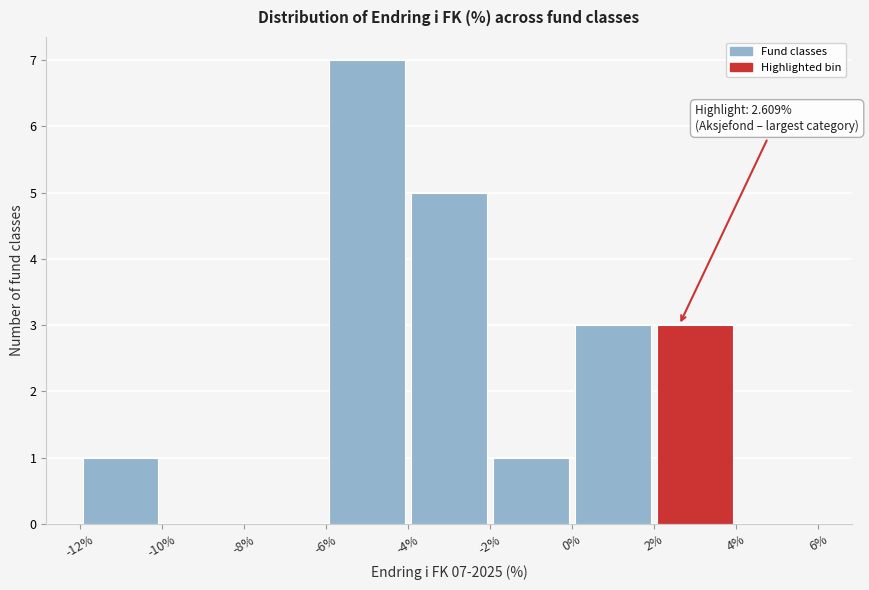

Which range on the x-axis has the tallest bar?

-6% to -4%